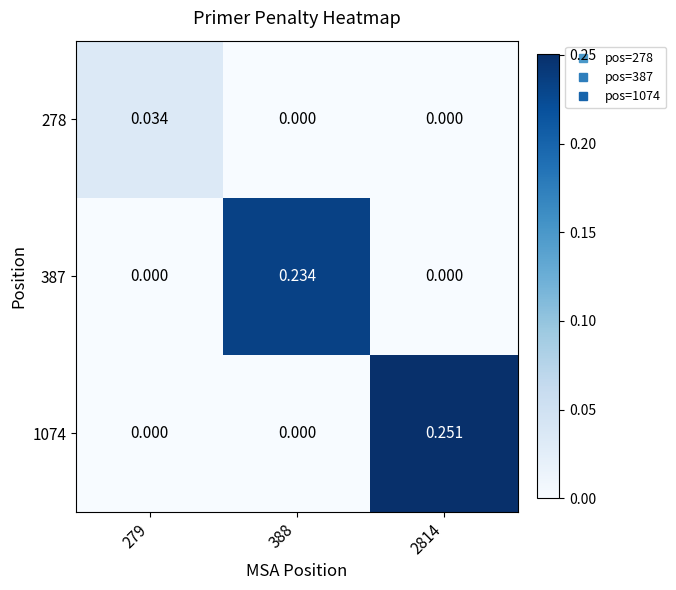

How many values in the 387 series exceed 0?

1